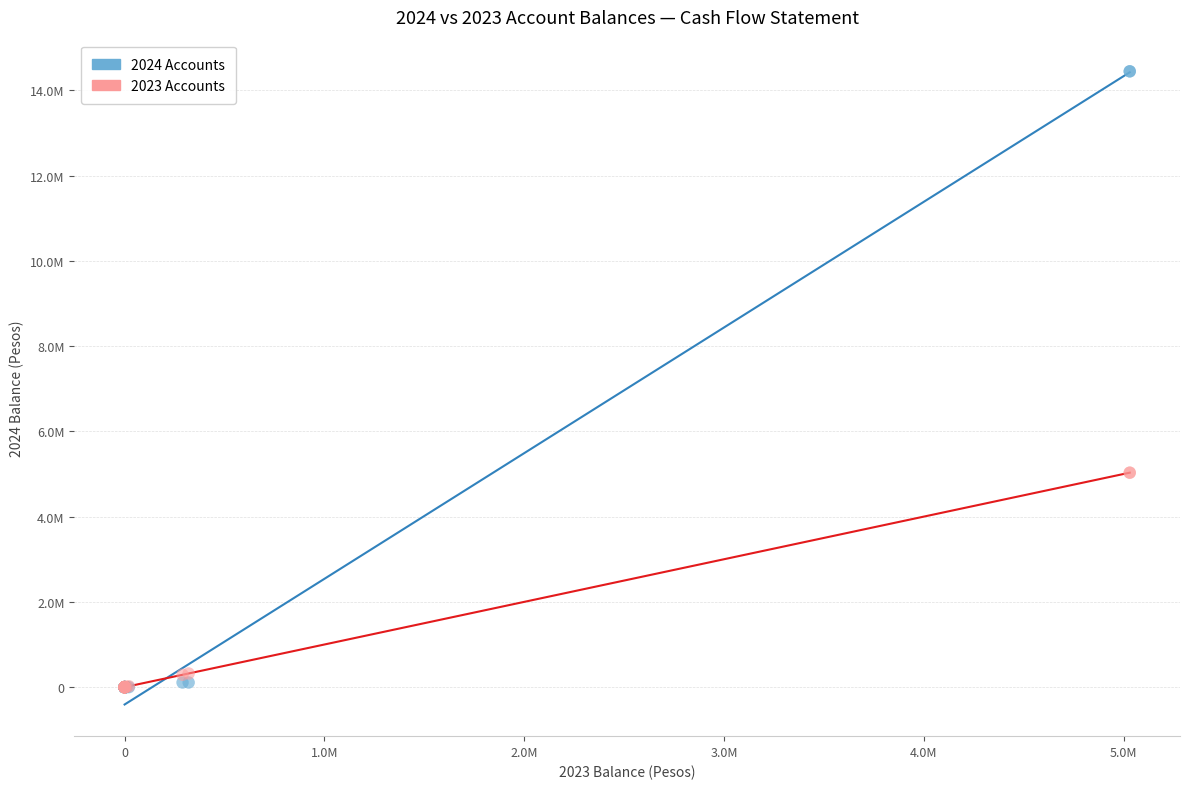

Which series reaches the maximum Y coordinate?

2024 Accounts